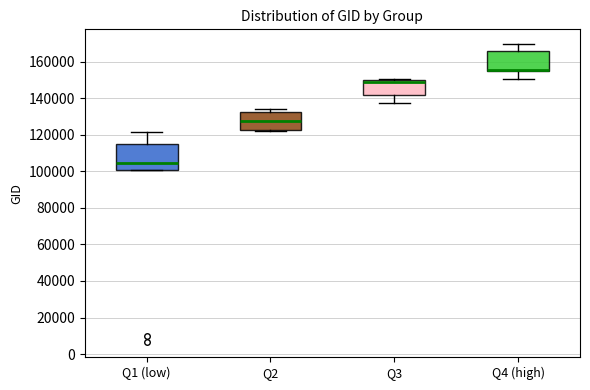

Where does the lower whisker of the box for Q4 (high) end on the y-axis? The values are not printed on the chart, so give them approximately, as read against the axis.

150000